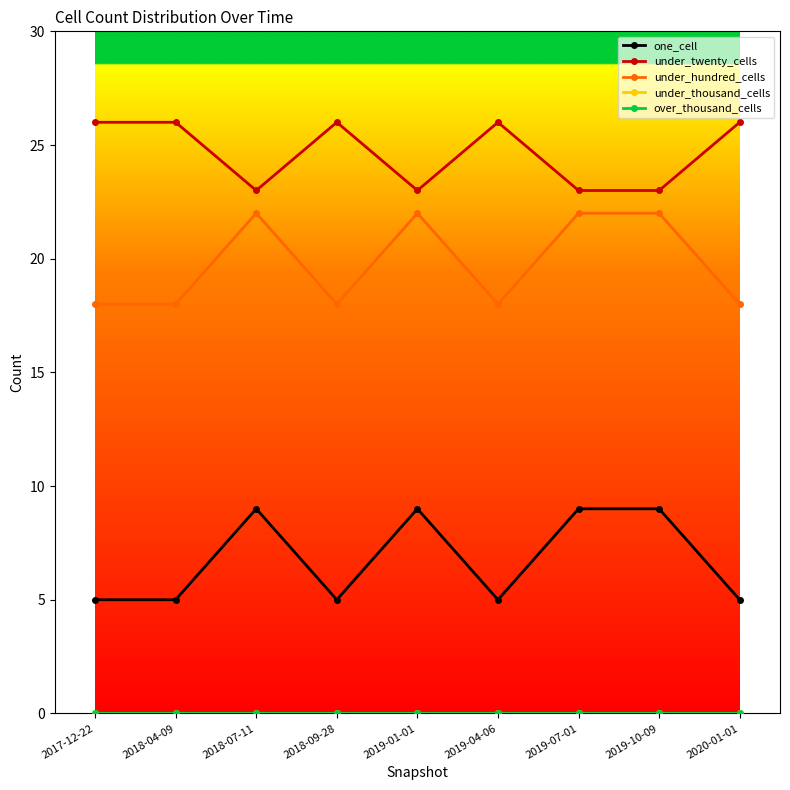

At how many categories does at least one series exceed 16?

9